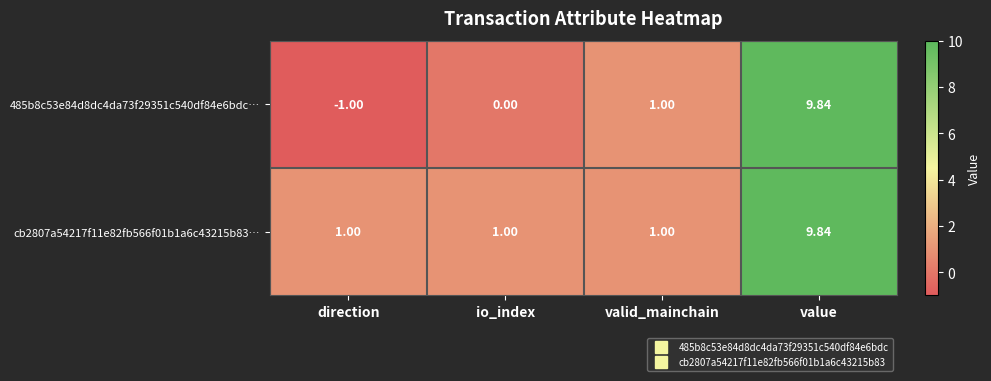

Where is 485b8c53e84d8dc4da73f29351c540df84e6bdc… nearest to the value 4?

valid_mainchain